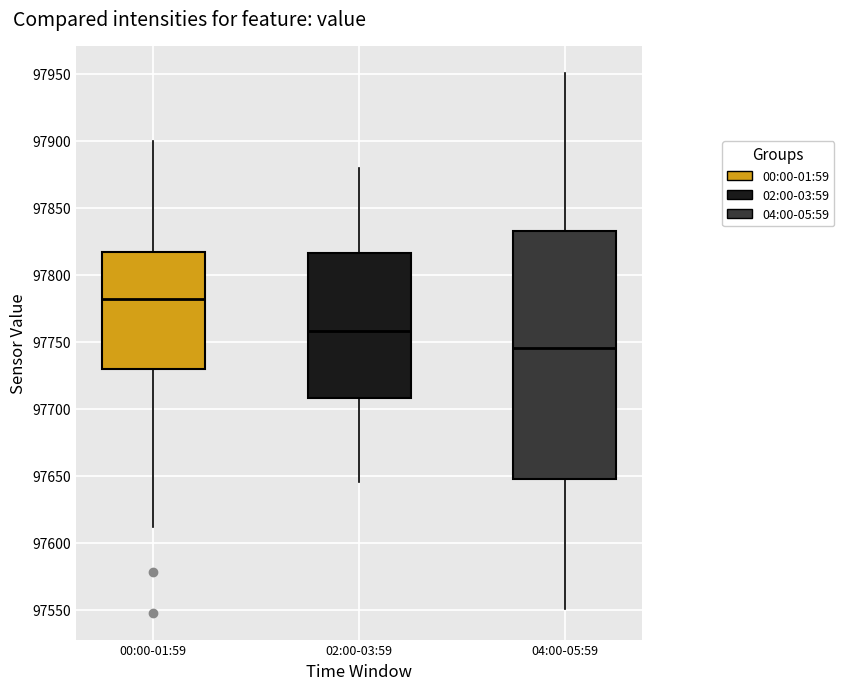

Comparing the boxes themselves (not the whiskers), which one is the tallest?

04:00-05:59